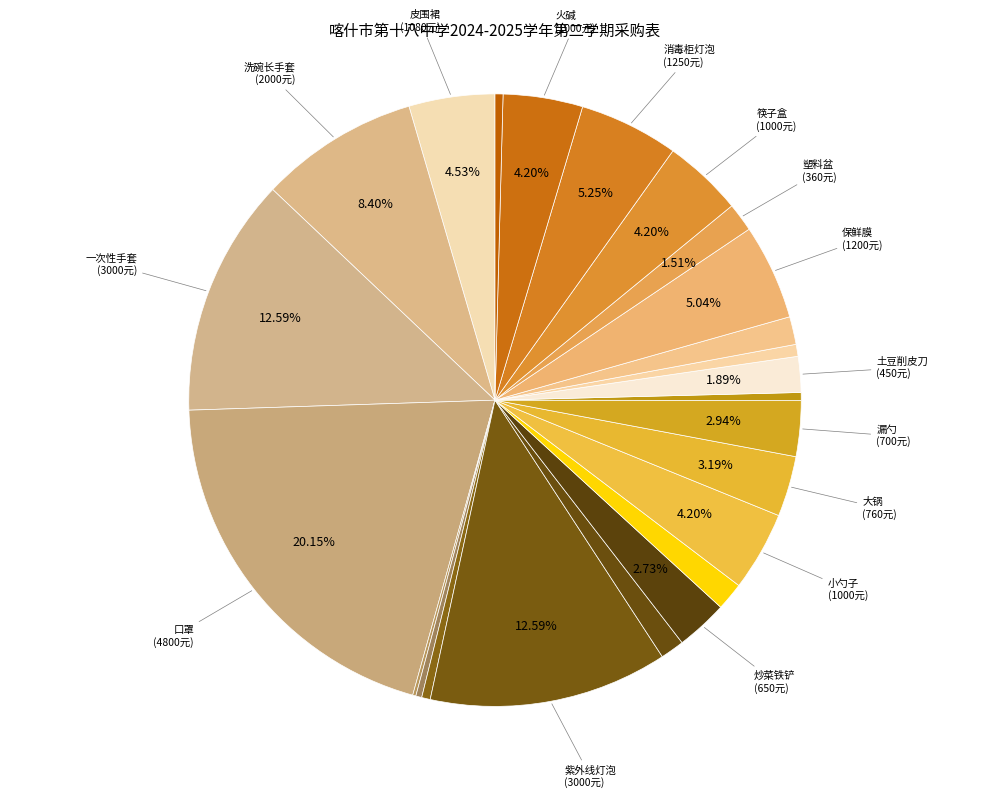

Is there any slice that represents more than half of the pie?

No